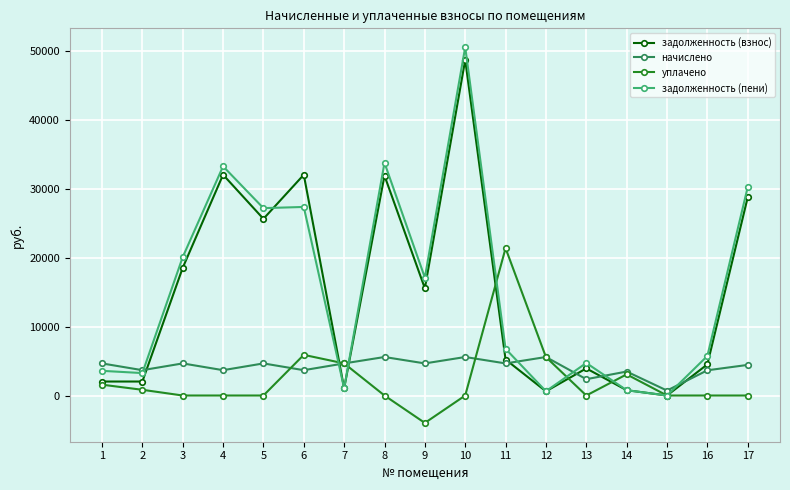

The value of задолженность (взнос) at 16 is 4522.5. True or false?

True